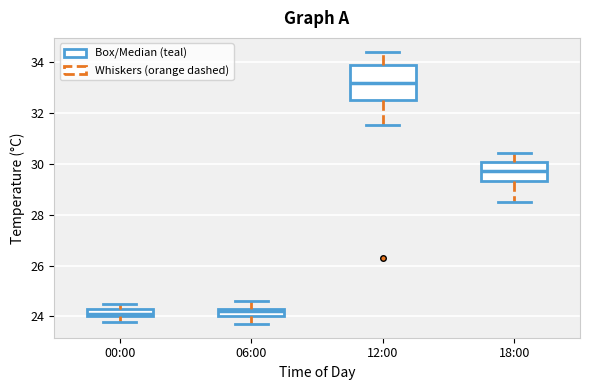

Which box has the highest median line?

12:00